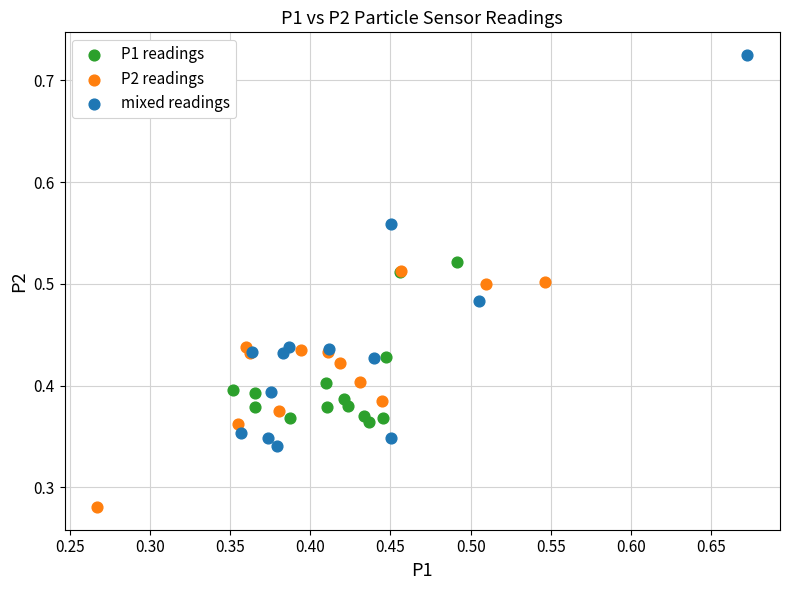

Which series has the largest Y range (max minus min)?

mixed readings